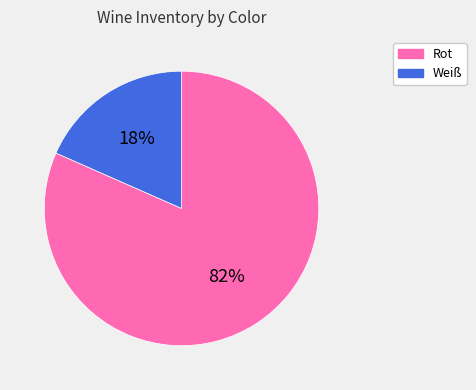

Does any single category account for the majority?

Yes